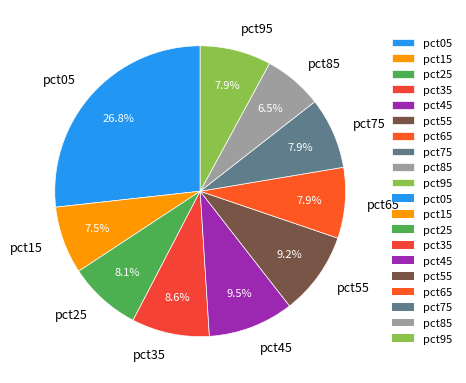

To the nearest percent, what is the difference between the largest and smallest slice percentages?

20%